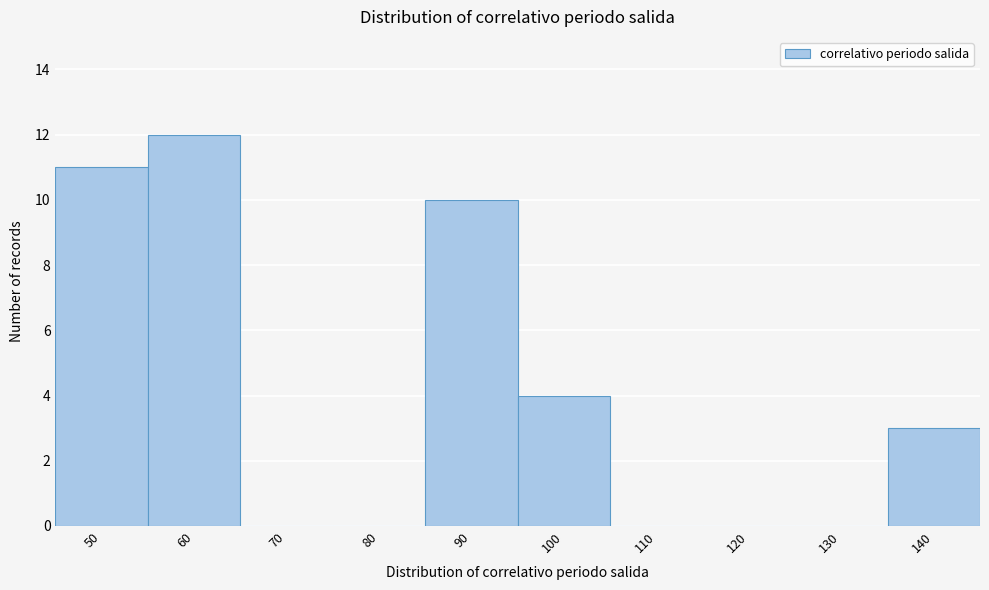

Reading right to left, list all the values displayed in this chart.

140=3	130=0	120=0	110=0	100=4	90=10	80=0	70=0	60=12	50=11